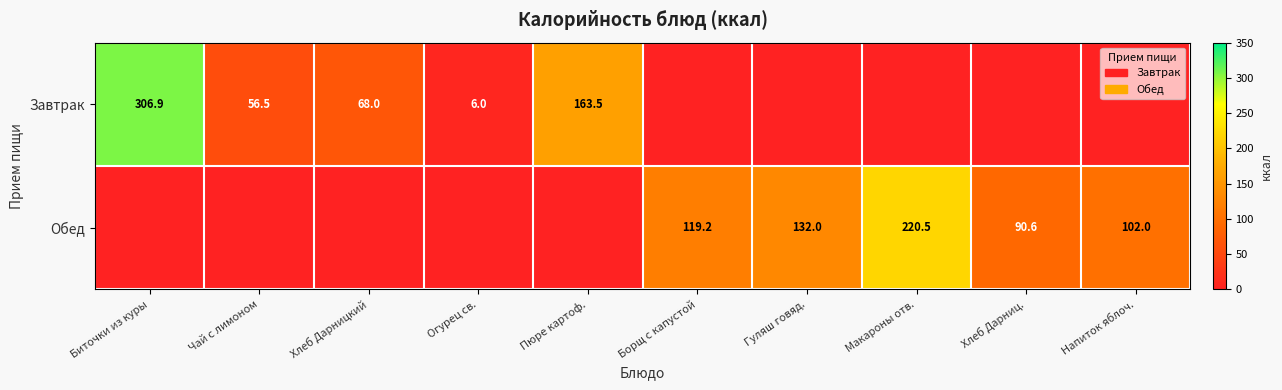

The Завтрак series shows 163.5 at Пюре картоф.. True or false?

True